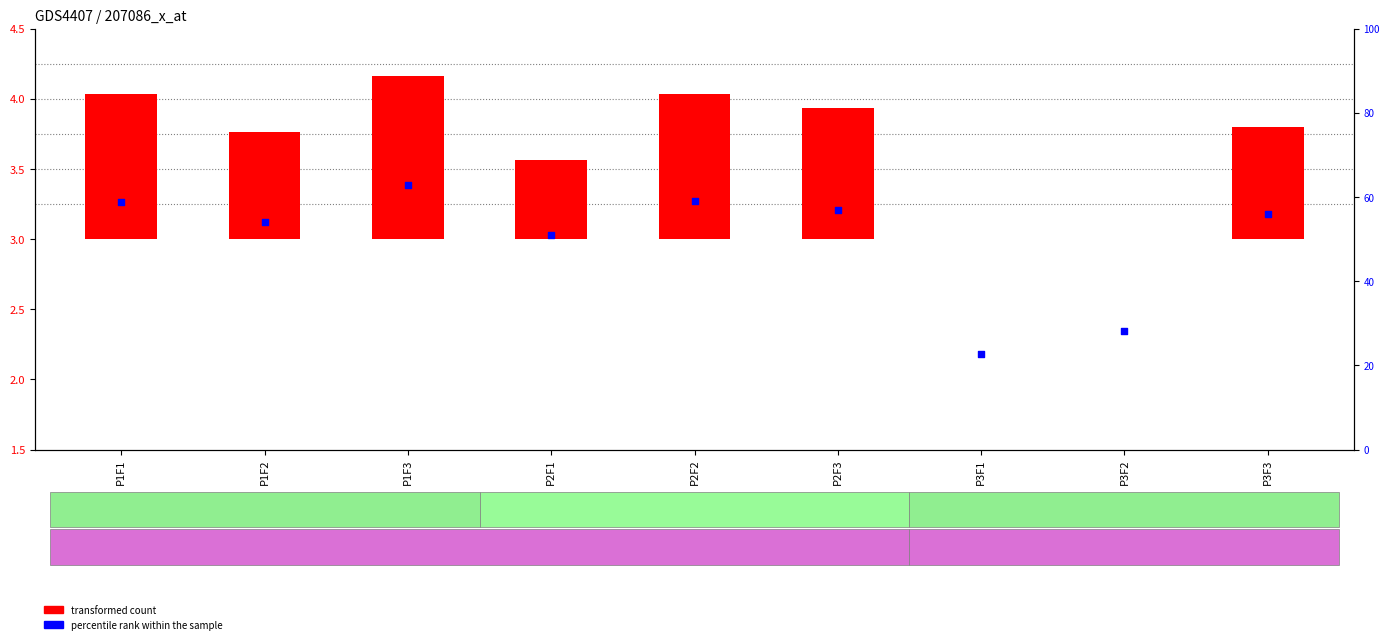

At which category is the sum across all series the highest?

P1F3